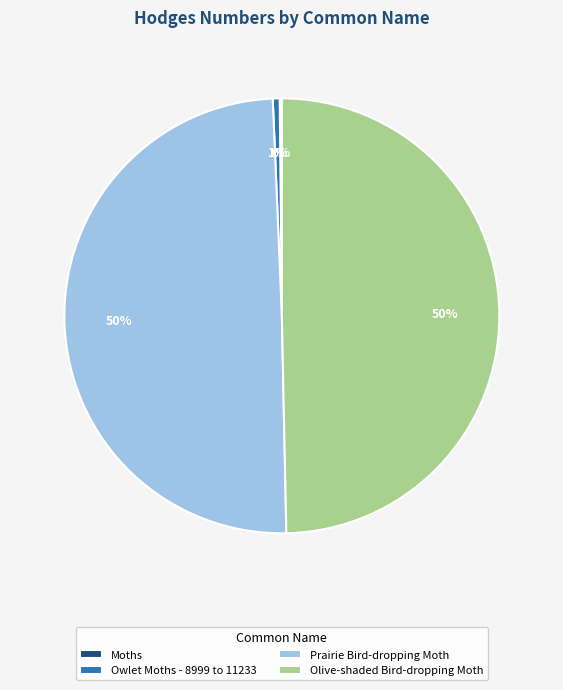

To the nearest percent, what is the difference between the largest and smallest slice percentages?

50%